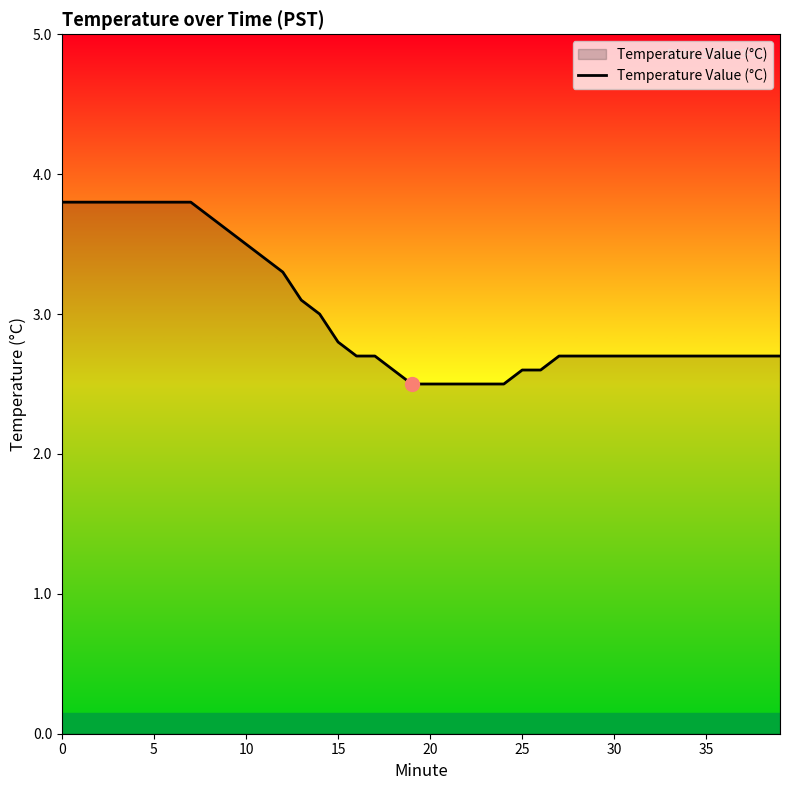

What is the smallest value displayed?

2.5